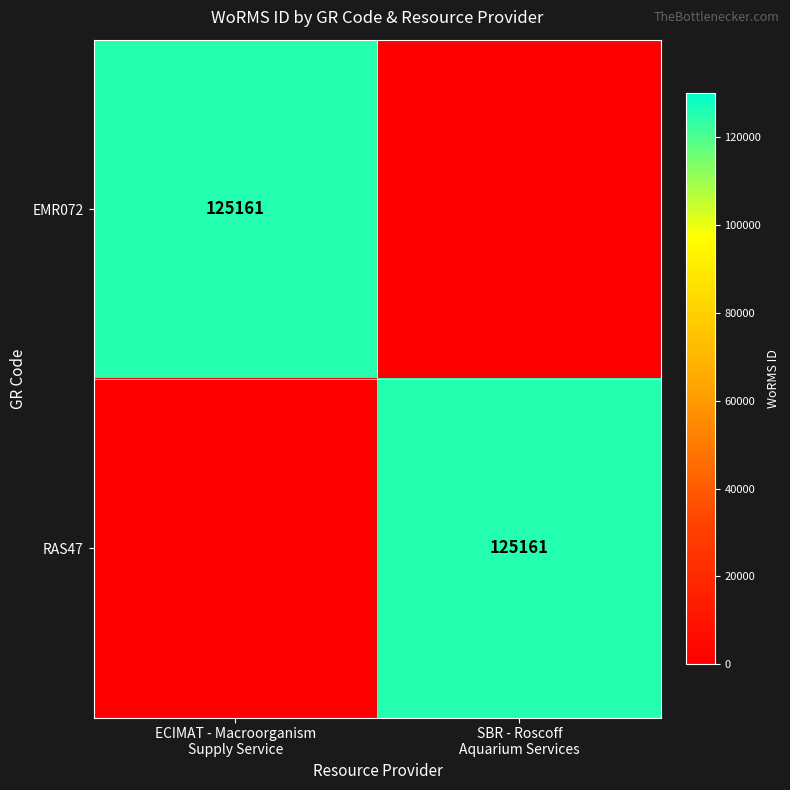

Which series has the largest total across all categories?

EMR072